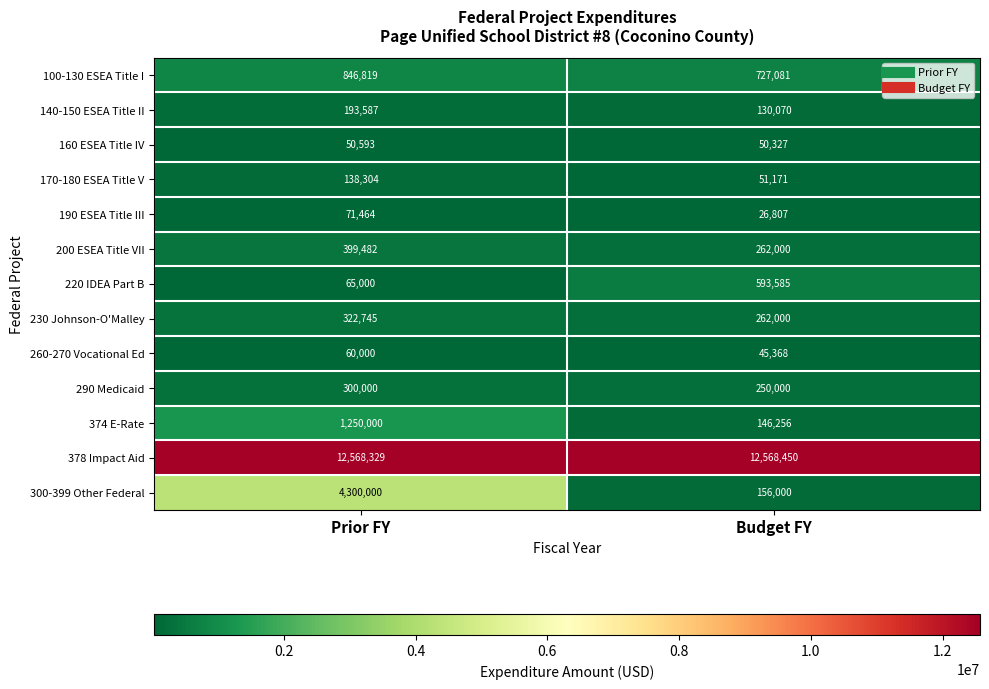

At which category does the chart reach its minimum across all series?

Budget FY